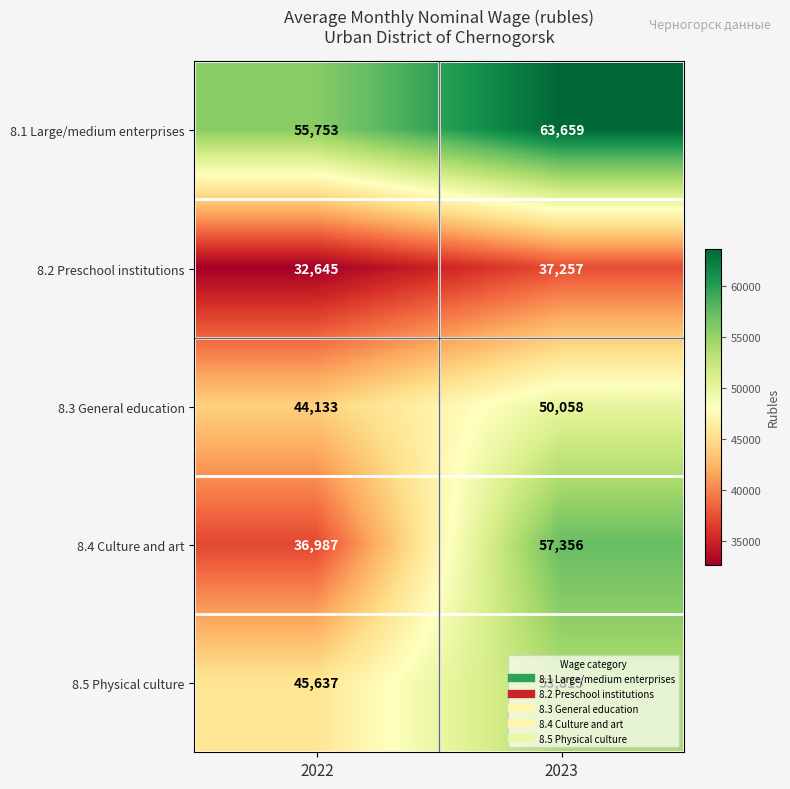

Is it true that 8.4 Culture and art equals 57356 at 2023?

True